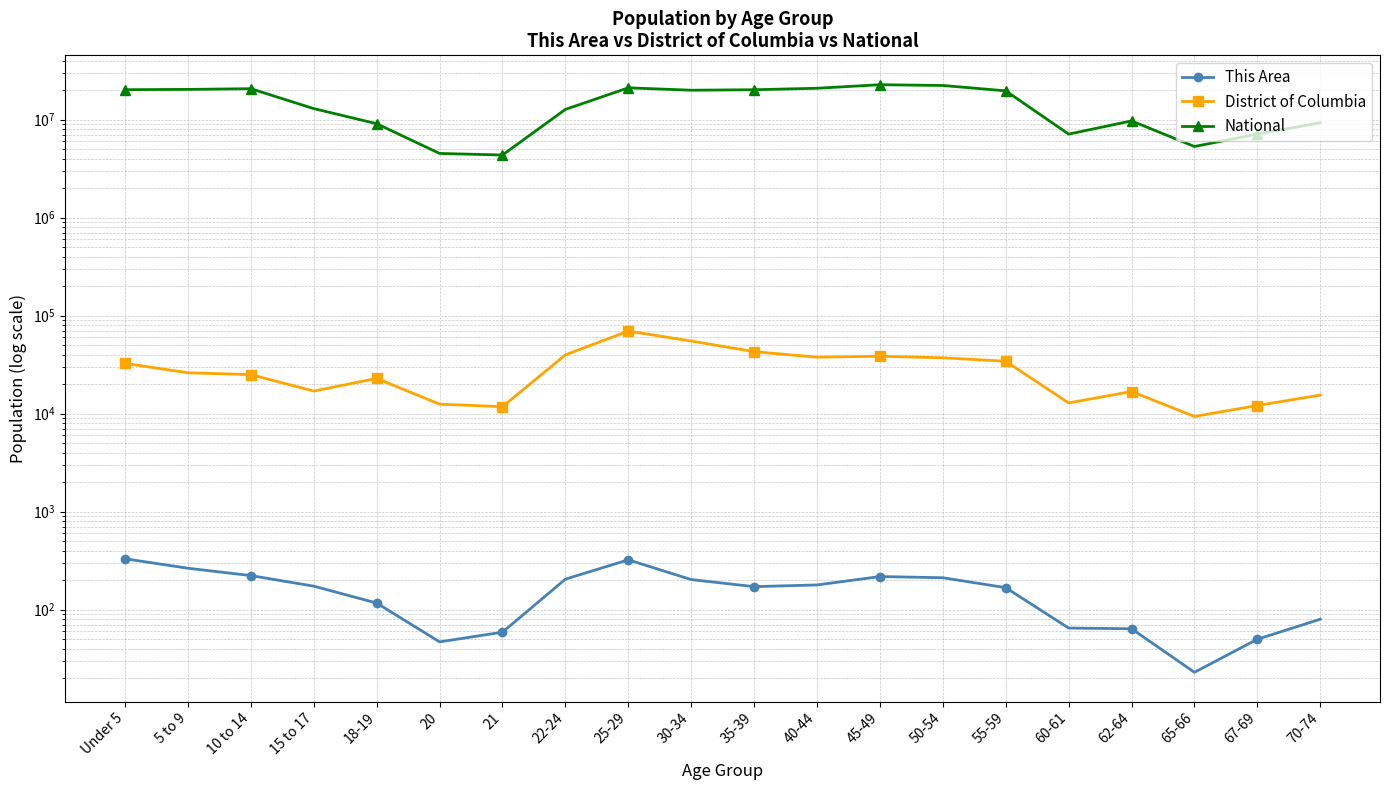

True or false: National and This Area intersect in this chart.

False